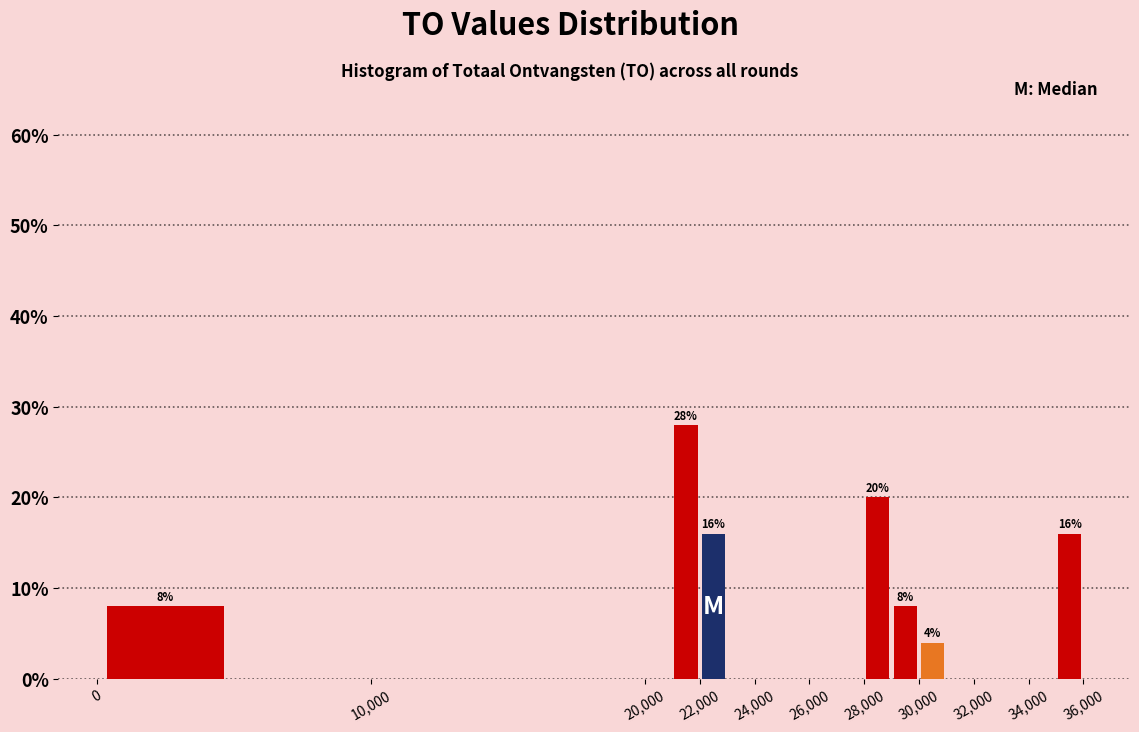

Which range on the x-axis has the tallest bar?

21000 to 22000